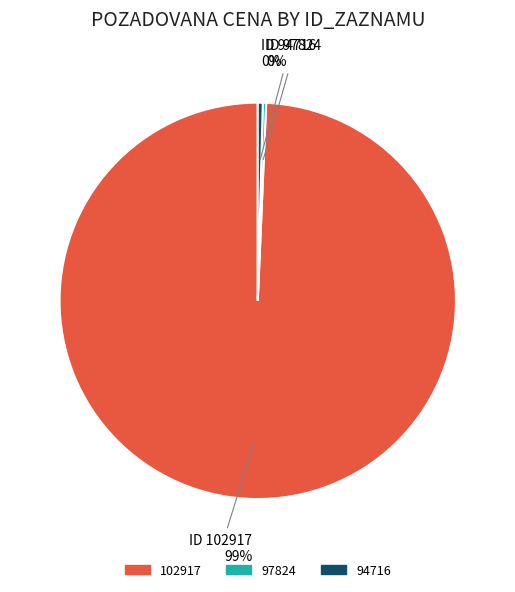

To the nearest percent, what is the average slice percentage?

33%